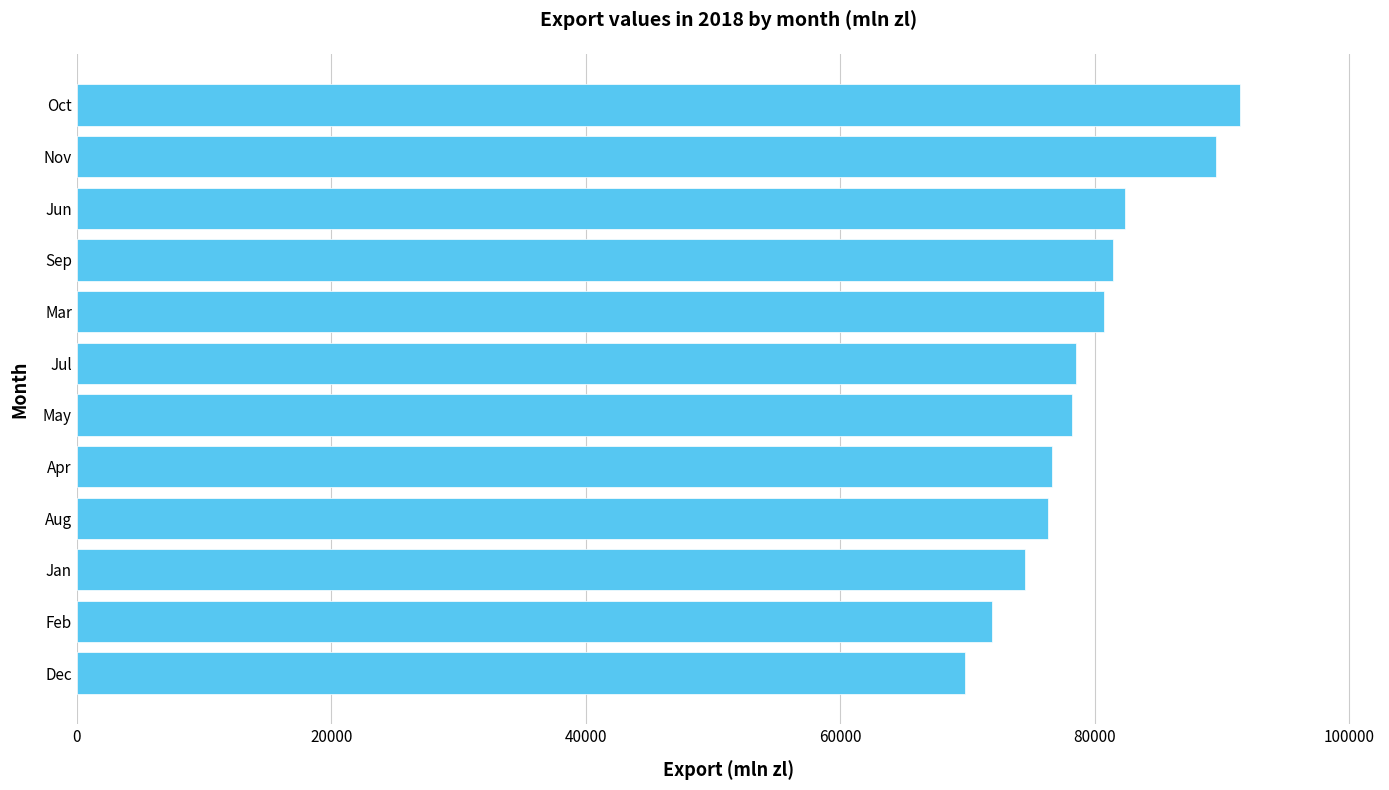

What is the sum of all values?

951324.2